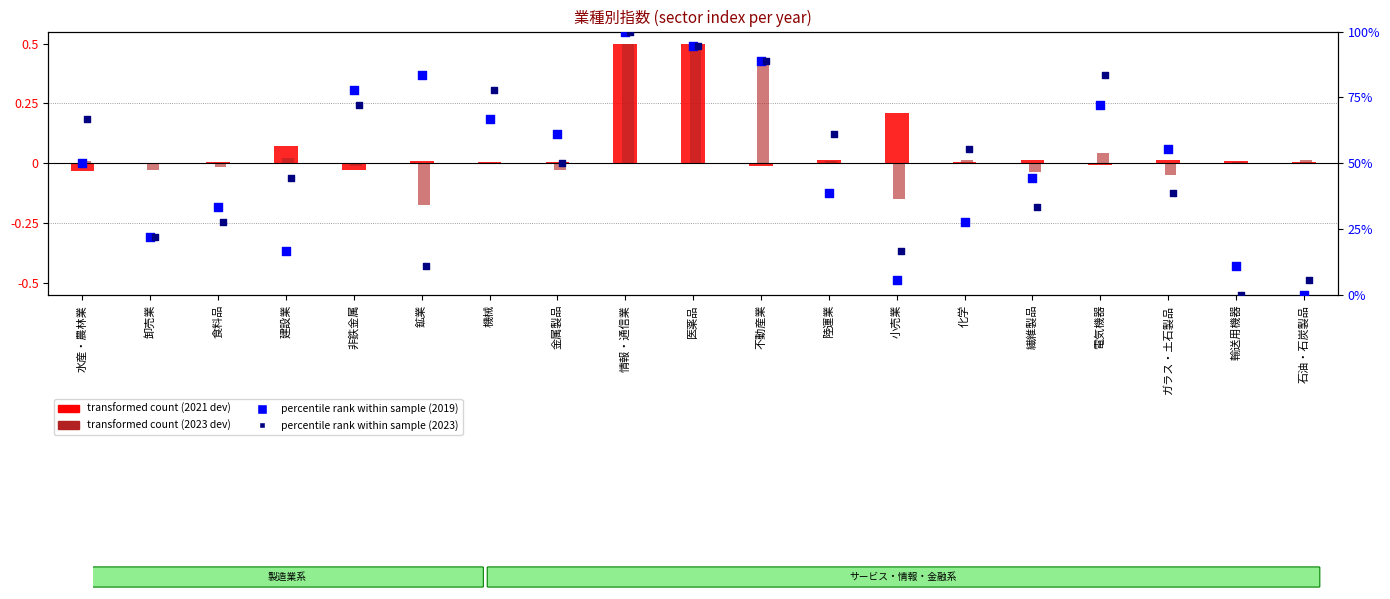

Which series reaches the maximum Y coordinate?

percentile rank (2019)